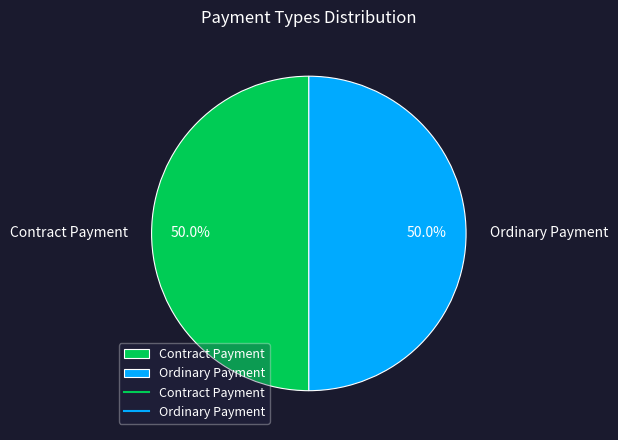

True or false: Ordinary Payment accounts for 99% of the total.

False